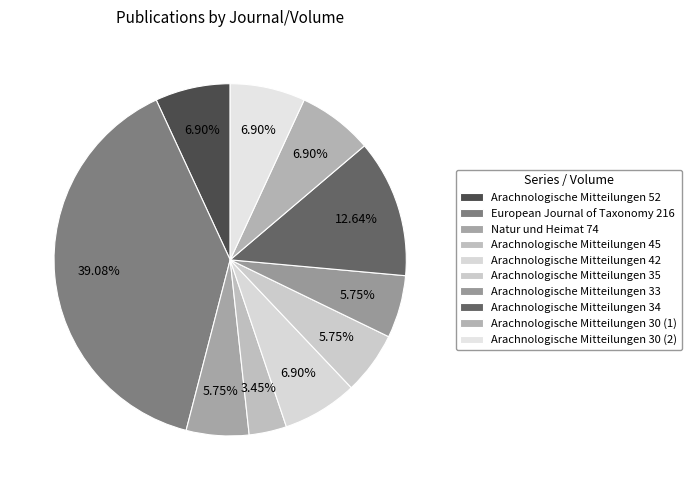

How many slices are in this pie chart?

10